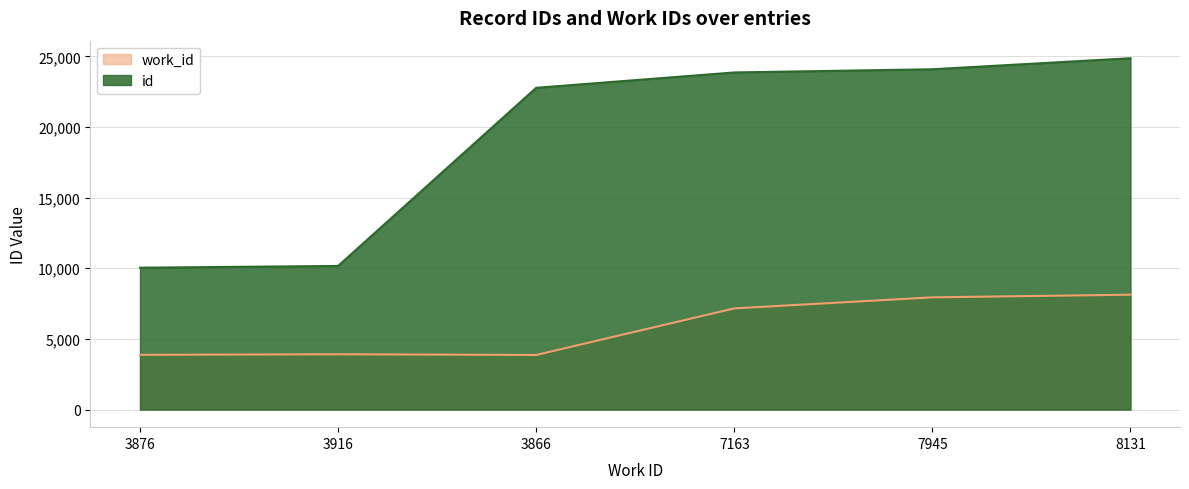

At 3916, list the series in order from smallest to largest.

work_id, id